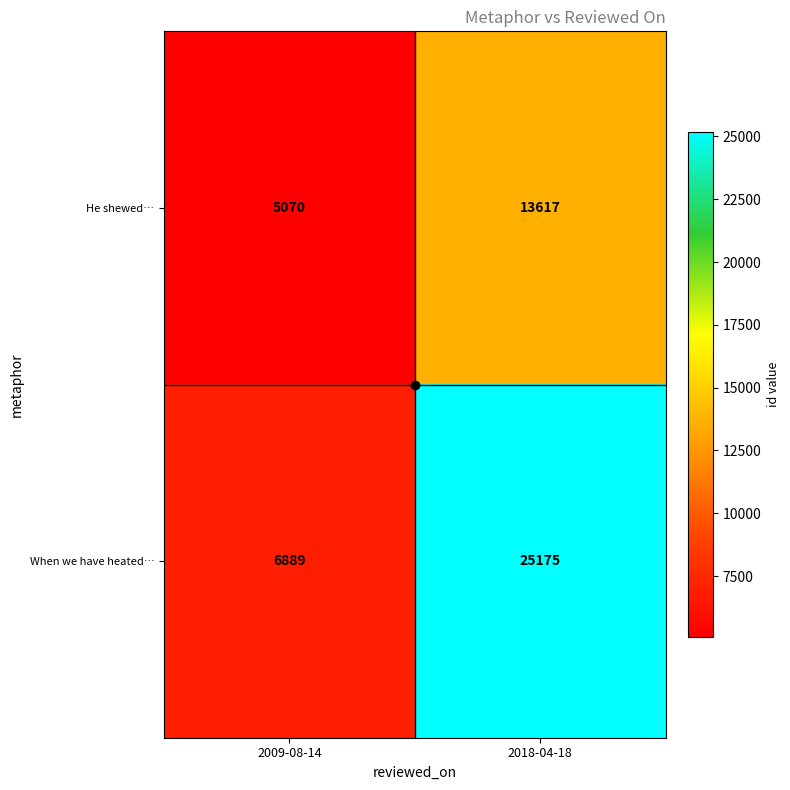

Which series has the largest total across all categories?

When we have heated…